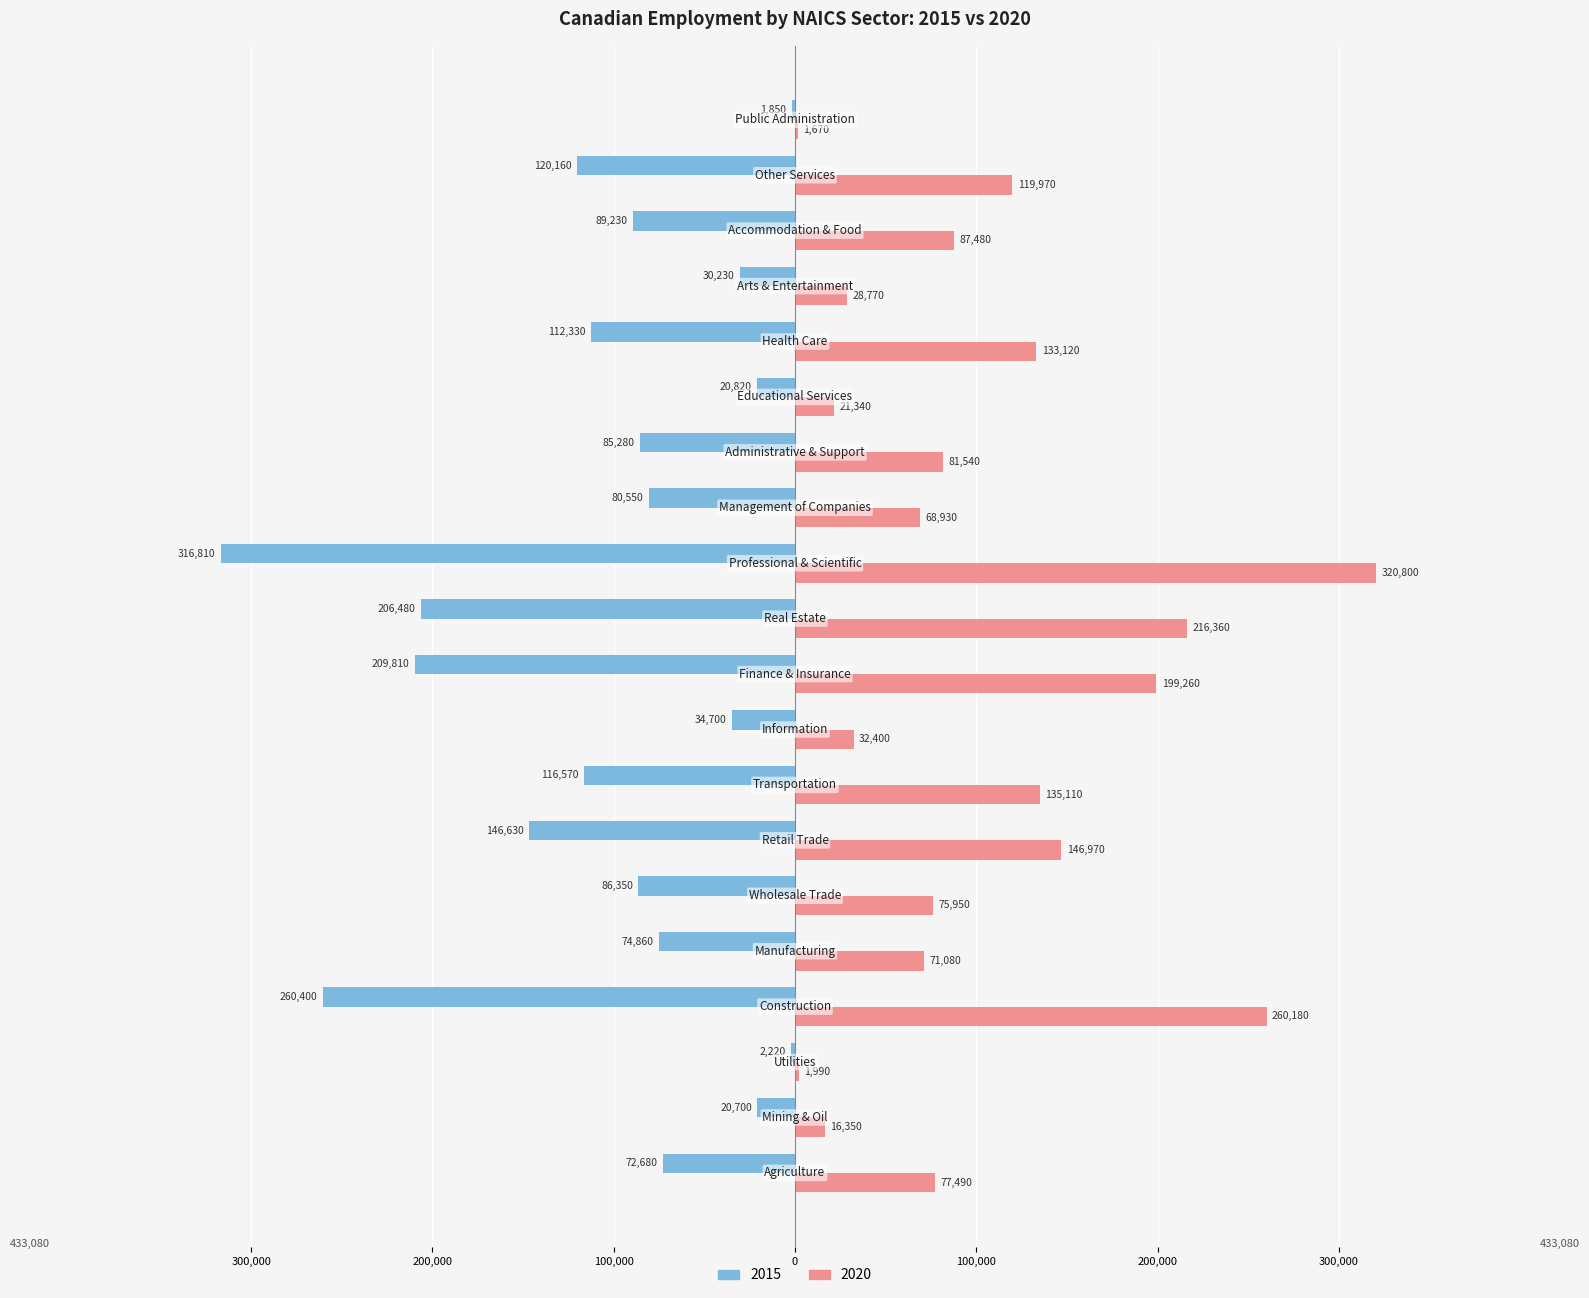

What are all the series names shown in the legend?

2015, 2020